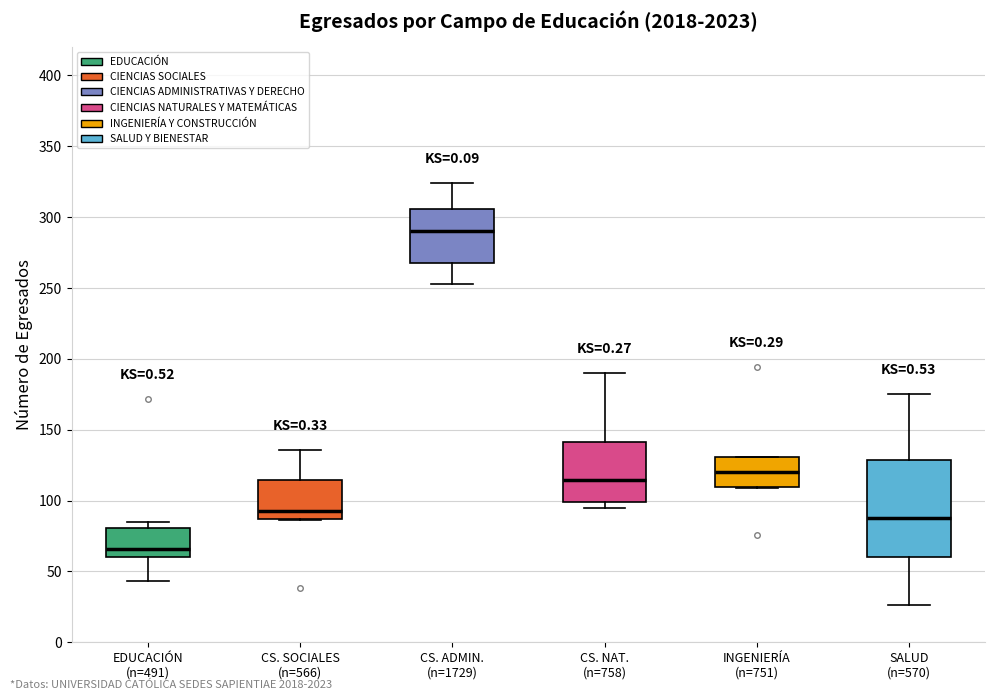

Reading left to right, transcribe this box plot: for each box, give where its median line is, the range the box spans, and where its two whiskers end, as read against the y-axis. The values are not printed on the chart, so give them approximately, as read against the axis.

EDUCACIÓN (n=491): median 65, box 60 to 80, whiskers 45 to 85
CS. SOCIALES (n=566): median 95, box 85 to 115, whiskers 85 to 135
CS. ADMIN. (n=1729): median 290, box 270 to 305, whiskers 255 to 325
CS. NAT. (n=758): median 115, box 100 to 140, whiskers 95 to 190
INGENIERÍA (n=751): median 120, box 110 to 130, whiskers 110 to 130
SALUD (n=570): median 90, box 60 to 130, whiskers 25 to 175